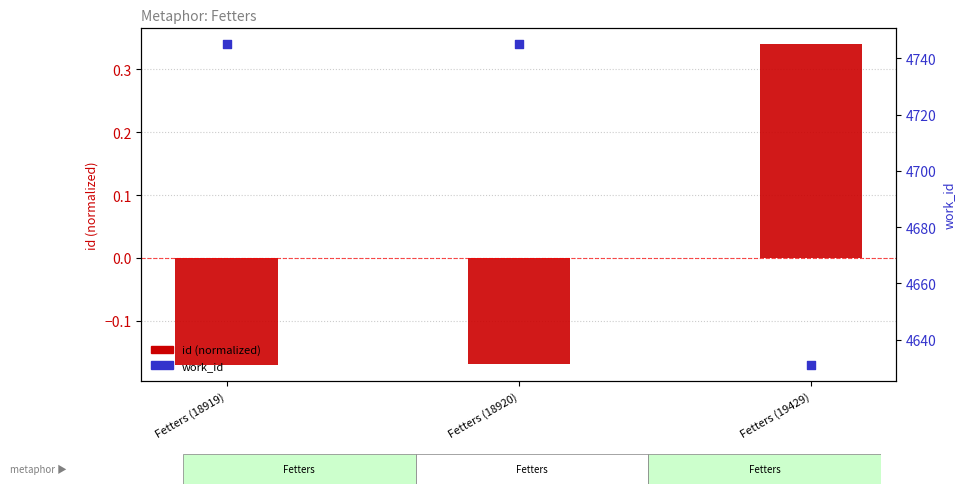

Which series has the largest total across all categories?

work_id